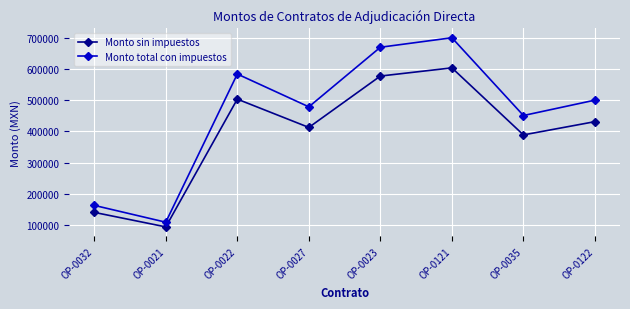

What is the label of the 7th point from the left?

OP-0035